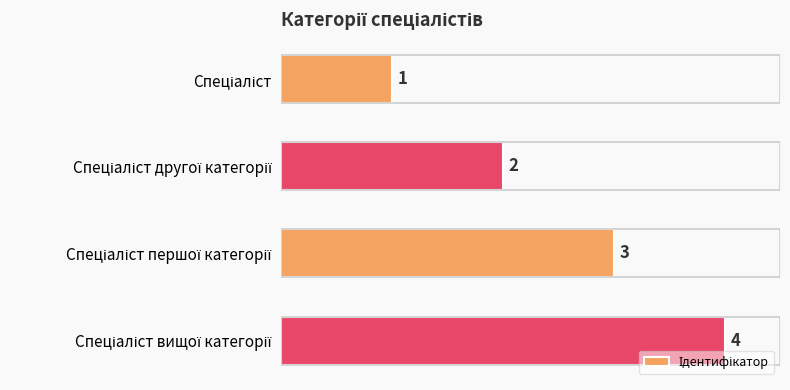

What is the value of the 3rd bar from the top?

3